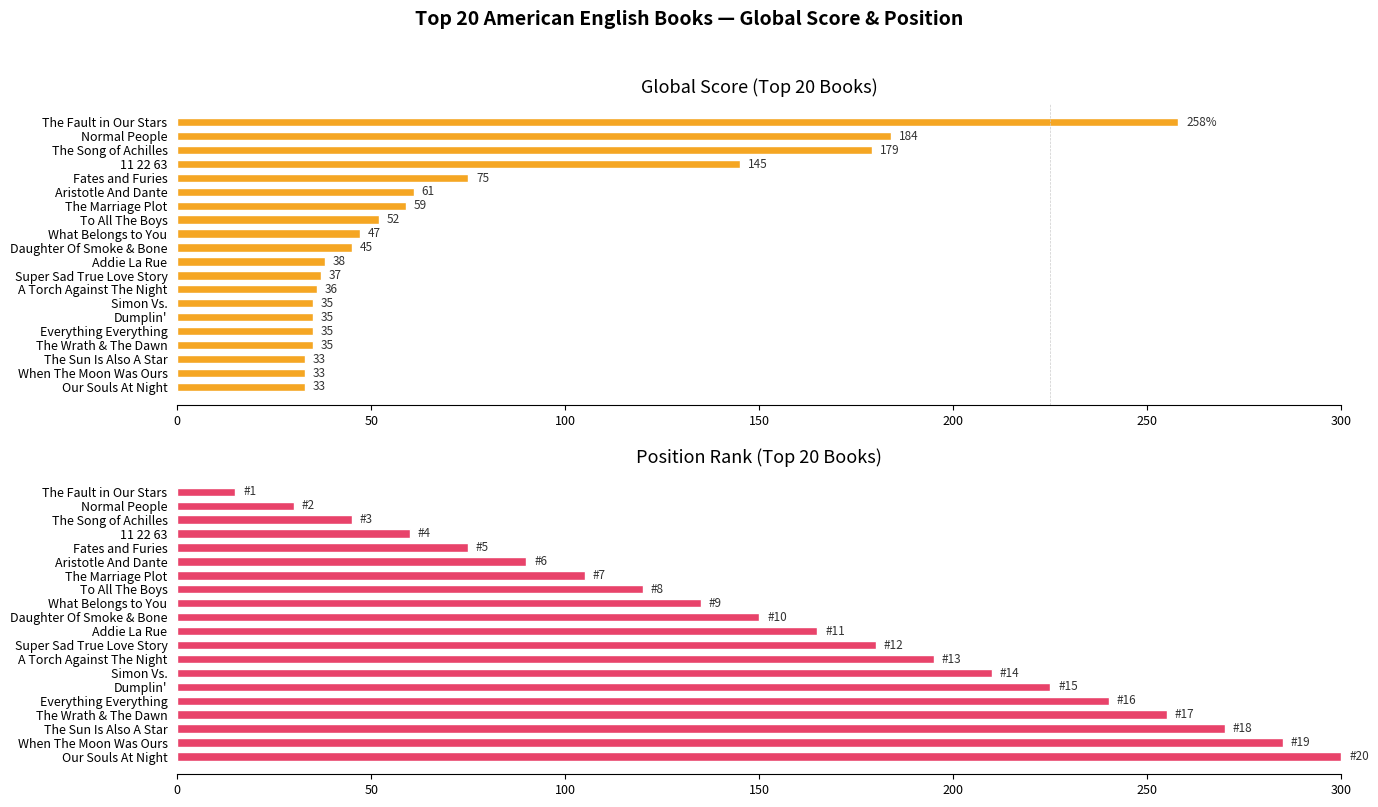

Is the value of Global Score at To All The Boys greater than the value of Position at Our Souls At Night?

No